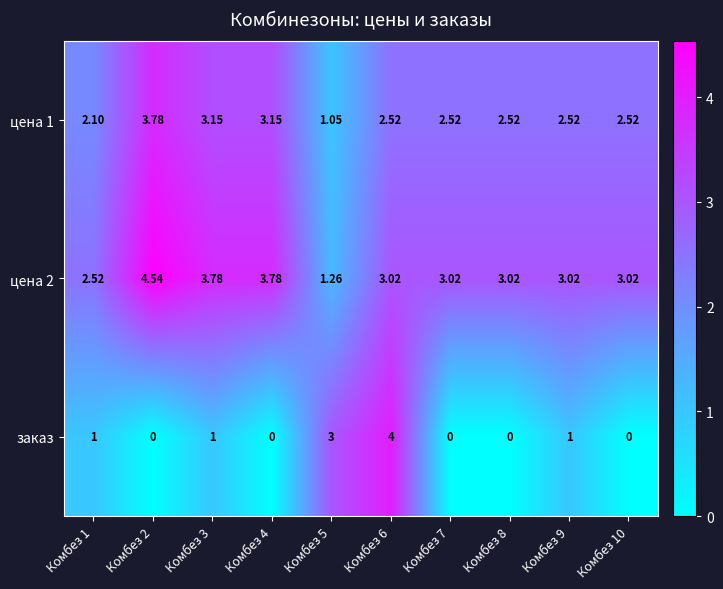

Which series has the largest range (max minus min)?

заказ